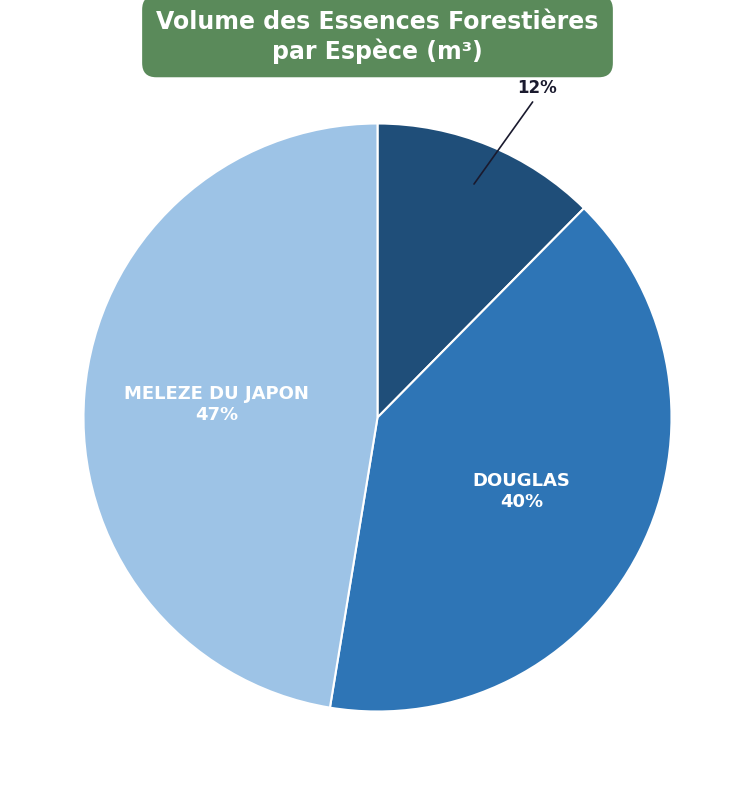

How many segments does this pie chart have?

3